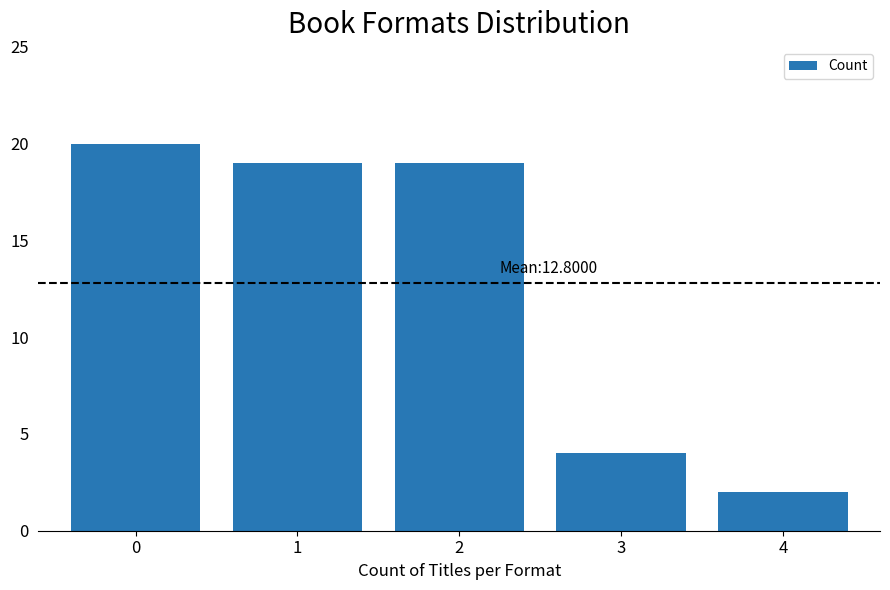

What is the difference between the values at 0 and 2?

1